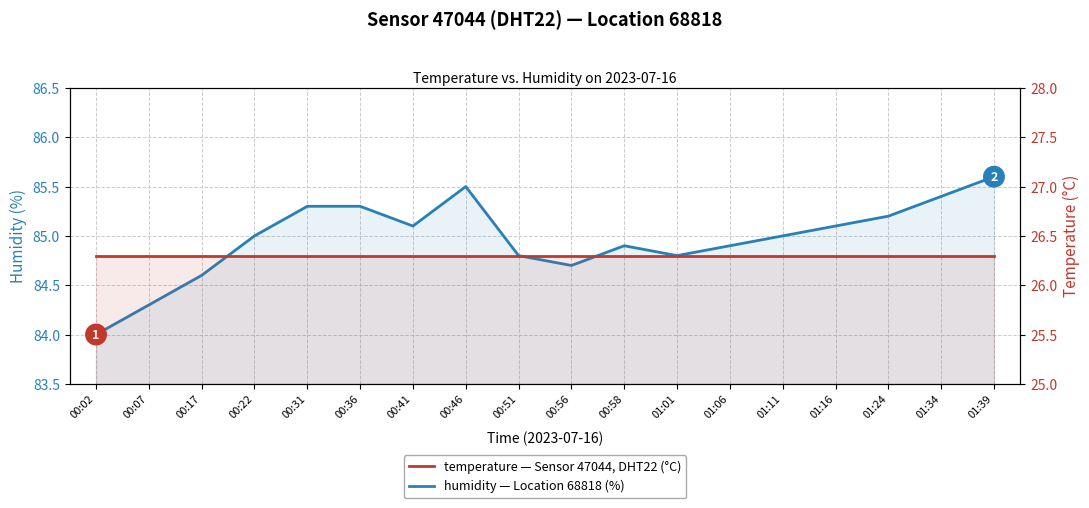

How many interior local valleys does the humidity series have?

3